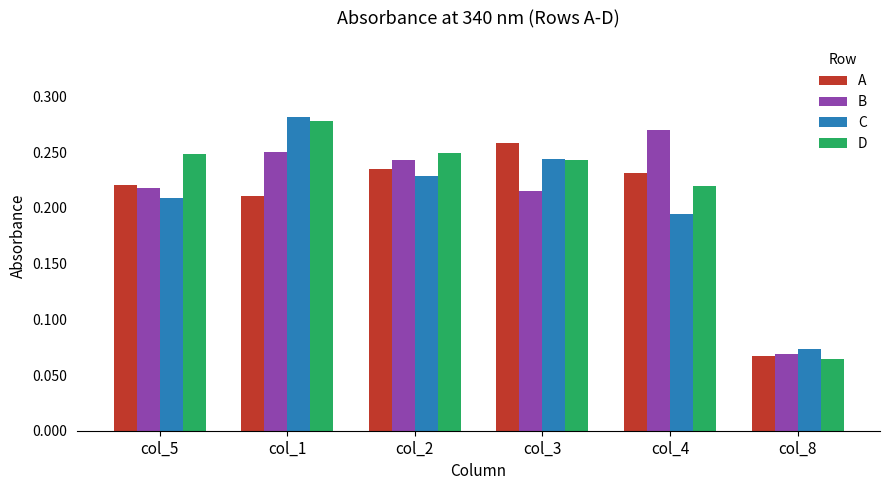

At col_5, list the series in order from smallest to largest.

C, B, A, D